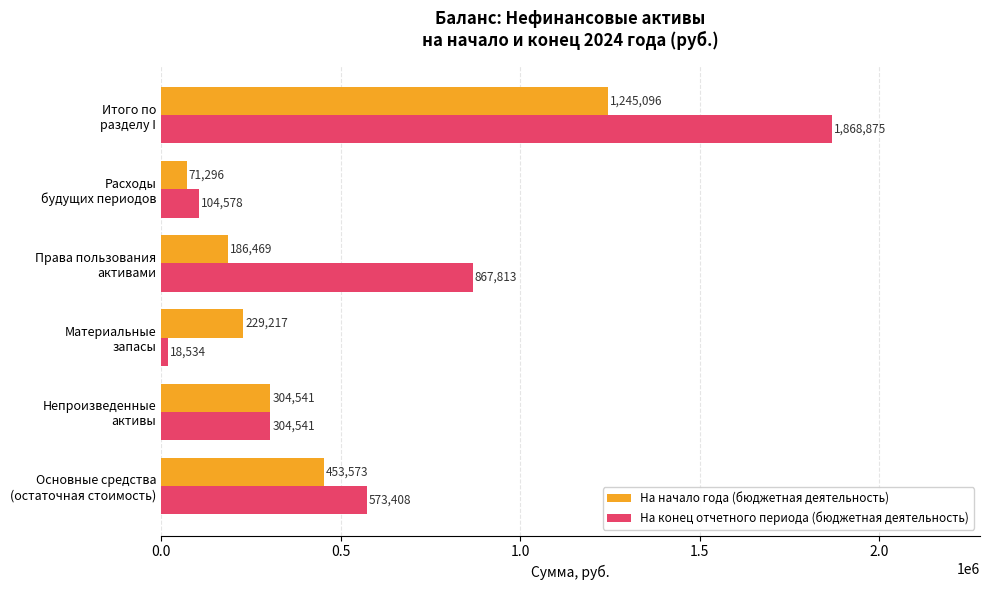

List the series in order of their peak value, highest first.

На конец отчетного периода (бюджетная деятельность), На начало года (бюджетная деятельность)